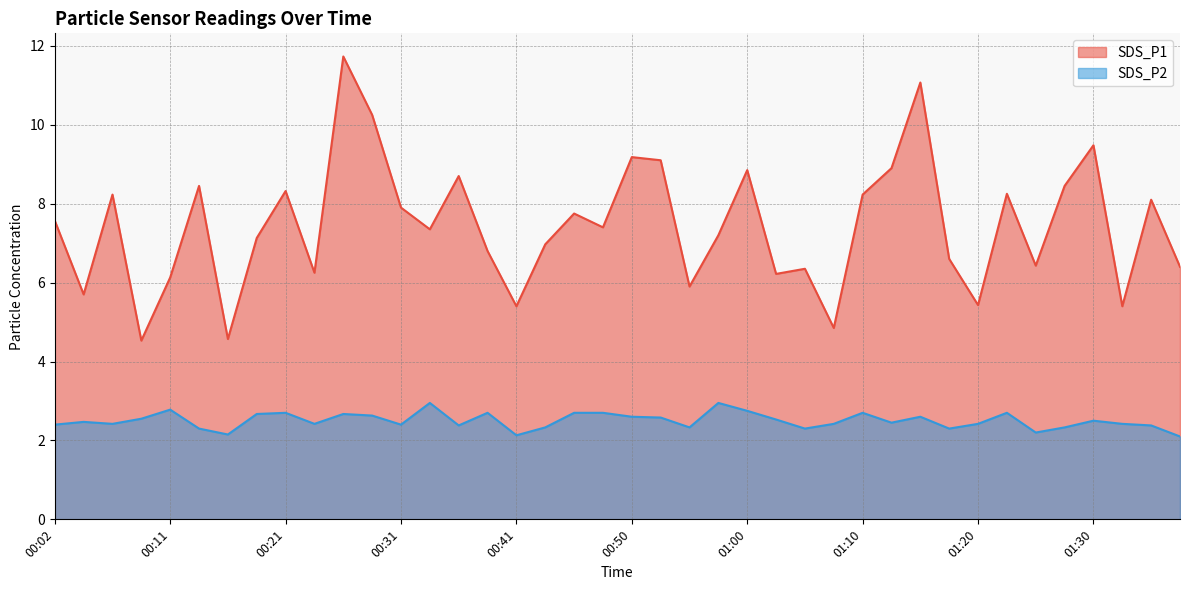

What is the greatest value displayed?

11.7